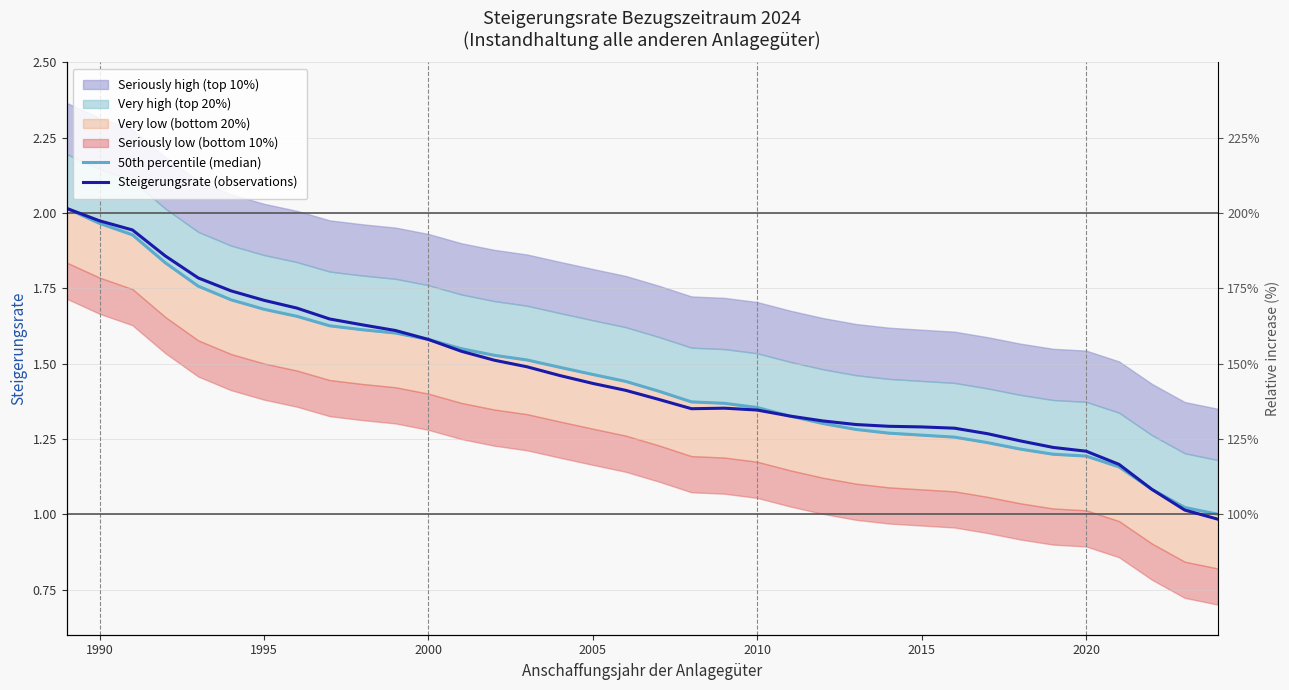

What is the minimum value for 50th percentile (median)?

1.0